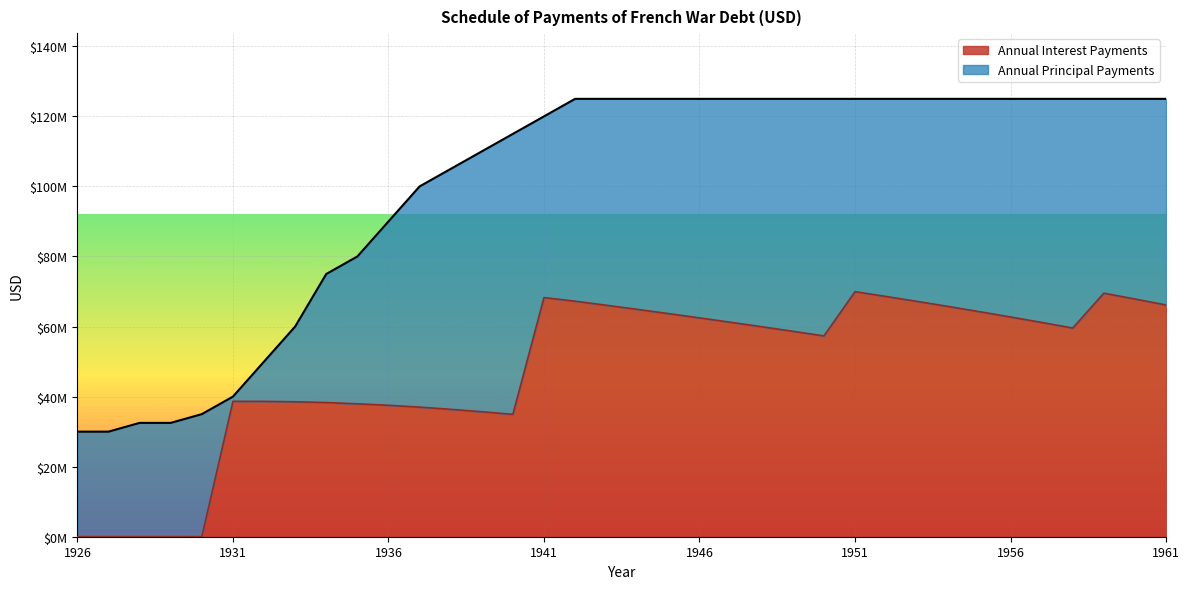

Rank the categories by value from lowest to highest.

1926, 1927, 1928, 1929, 1930, 1940, 1939, 1938, 1937, 1936, 1935, 1934, 1933, 1932, 1931, 1950, 1949, 1958, 1948, 1957, 1947, 1946, 1956, 1945, 1955, 1944, 1954, 1943, 1961, 1953, 1942, 1960, 1941, 1952, 1959, 1951